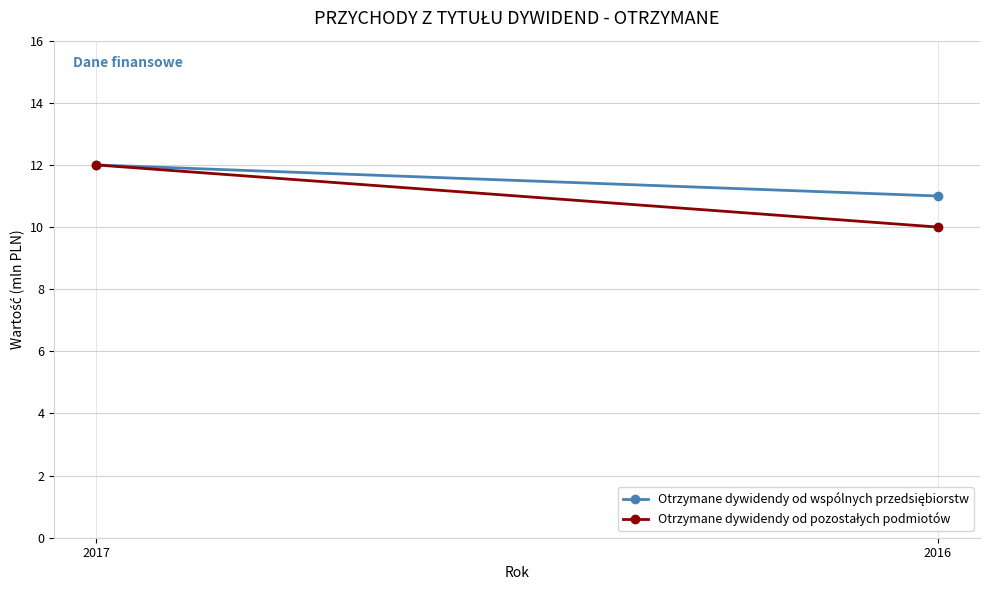

How many series are shown in this chart?

2